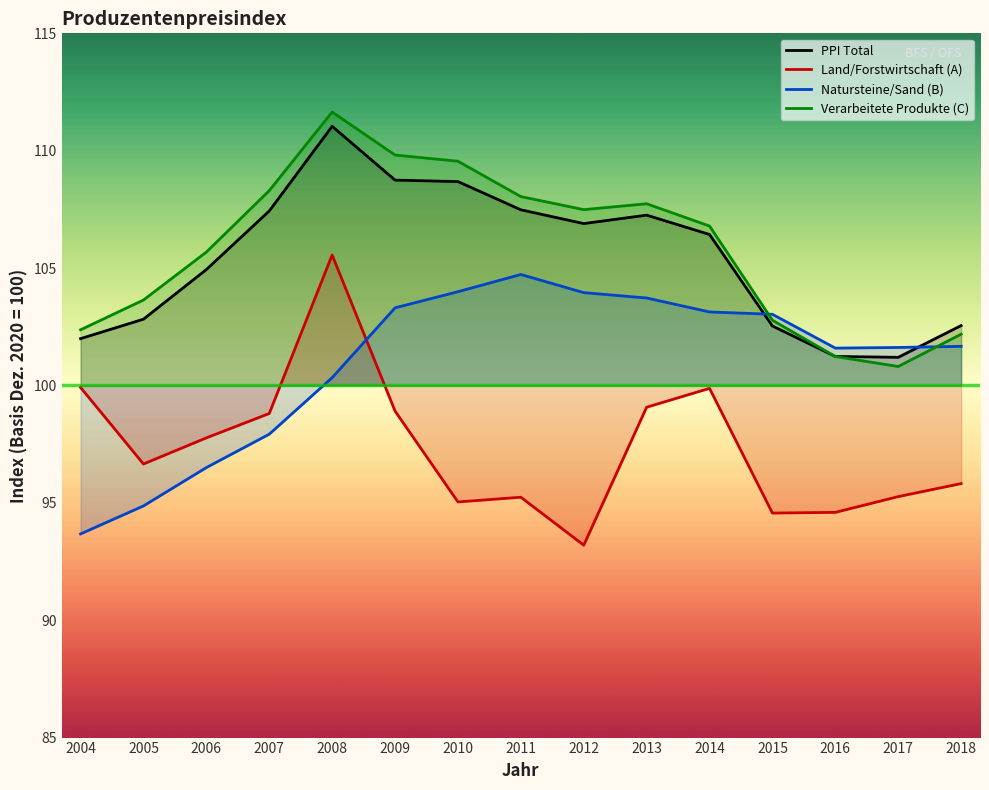

What is the approximate value of Land/Forstwirtschaft (A) at 2010?

95.0